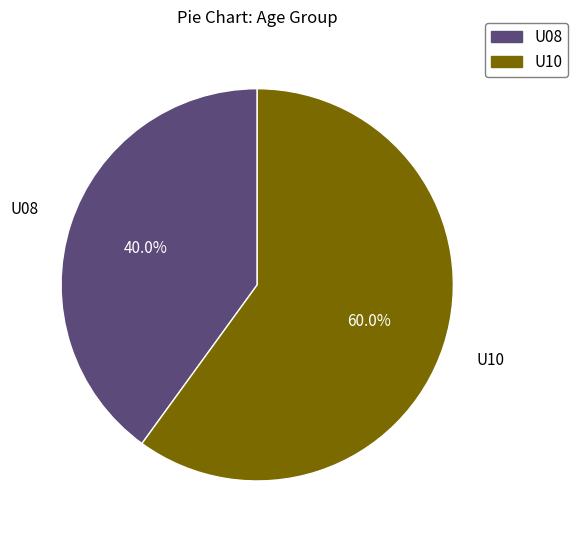

Which has a higher value, U10 or U08?

U10